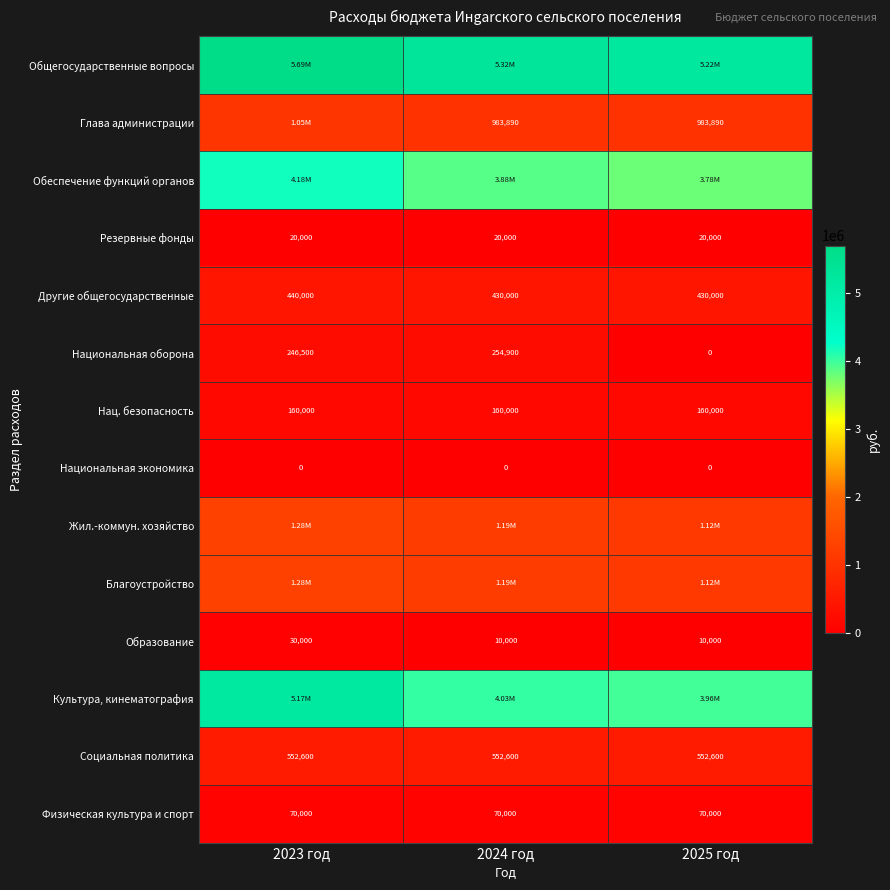

Which has a higher value, 2025 год or 2023 год?

2023 год